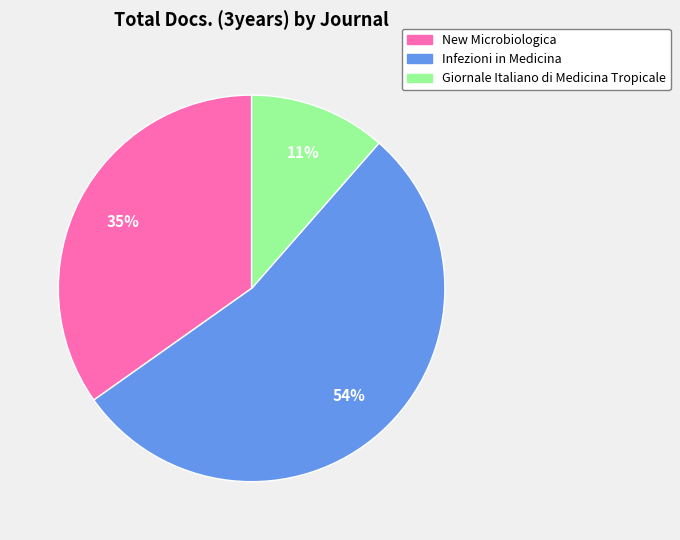

To the nearest percent, what is the combined percentage of New Microbiologica and Infezioni in Medicina?

89%